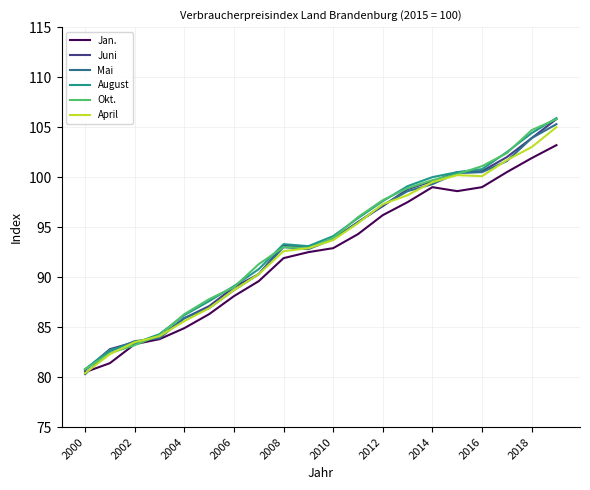

What is the highest value of the Juni series?

105.8